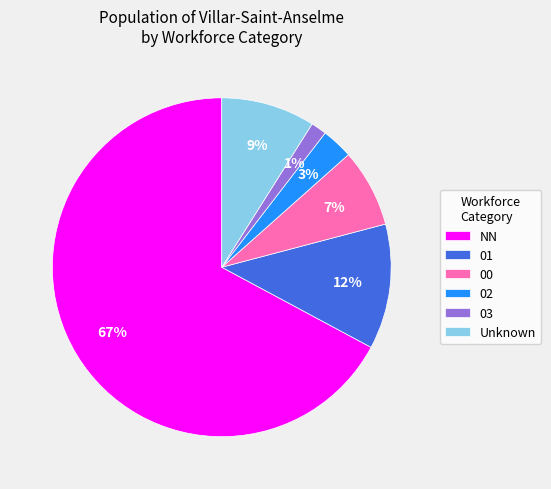

Count the number of slices in the pie.

6